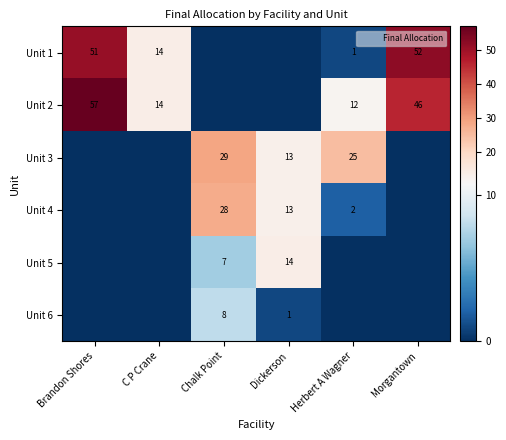

The Unit 2 series shows 17 at Morgantown. True or false?

False